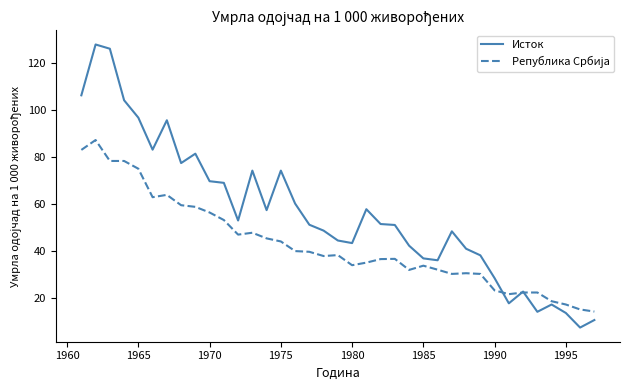

Which series has the largest total across all categories?

Исток